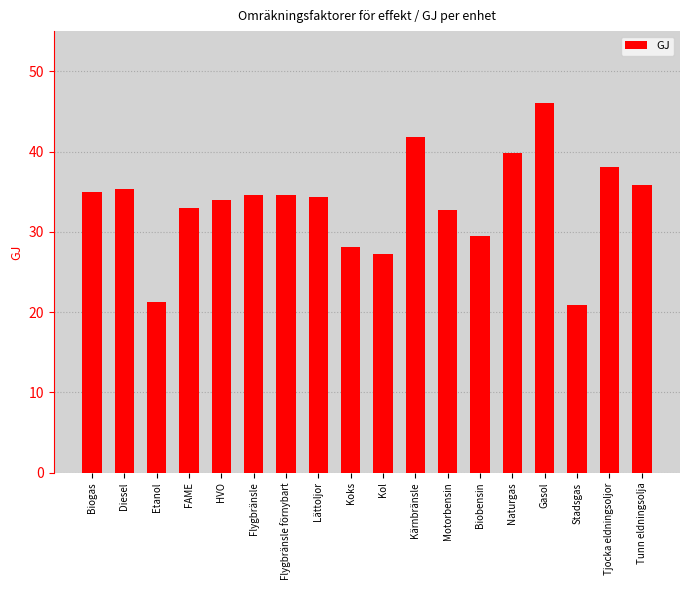

What is the greatest value displayed?

46.0